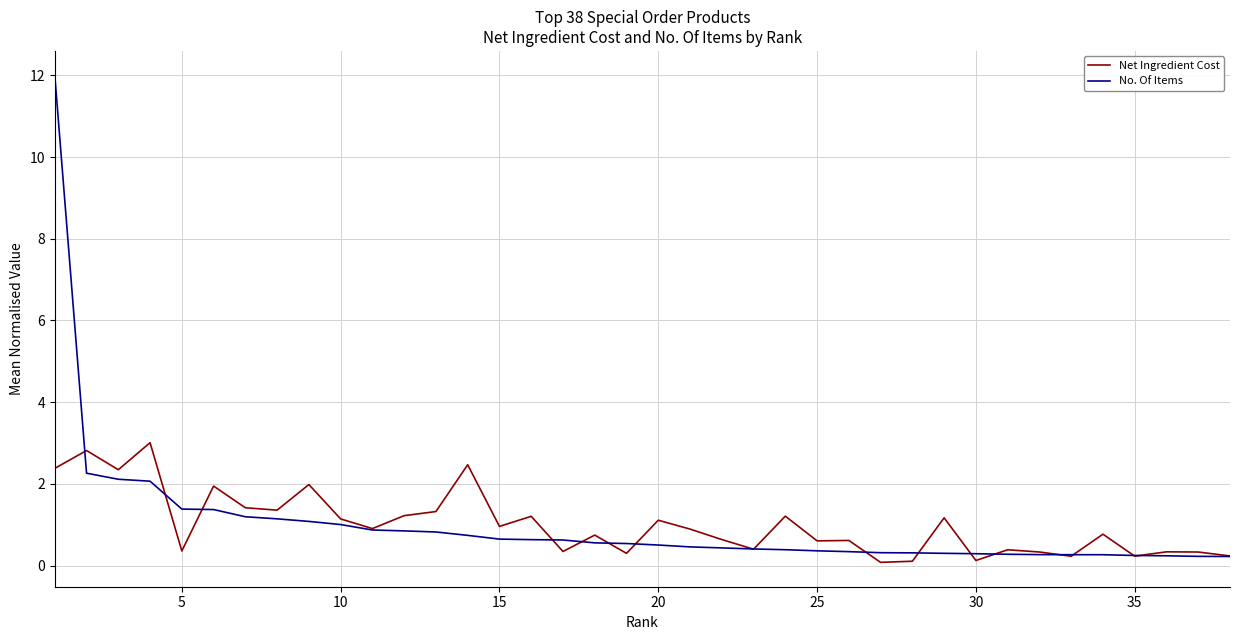

Rank the series by their maximum value, from lowest to highest.

Net Ingredient Cost, No. Of Items